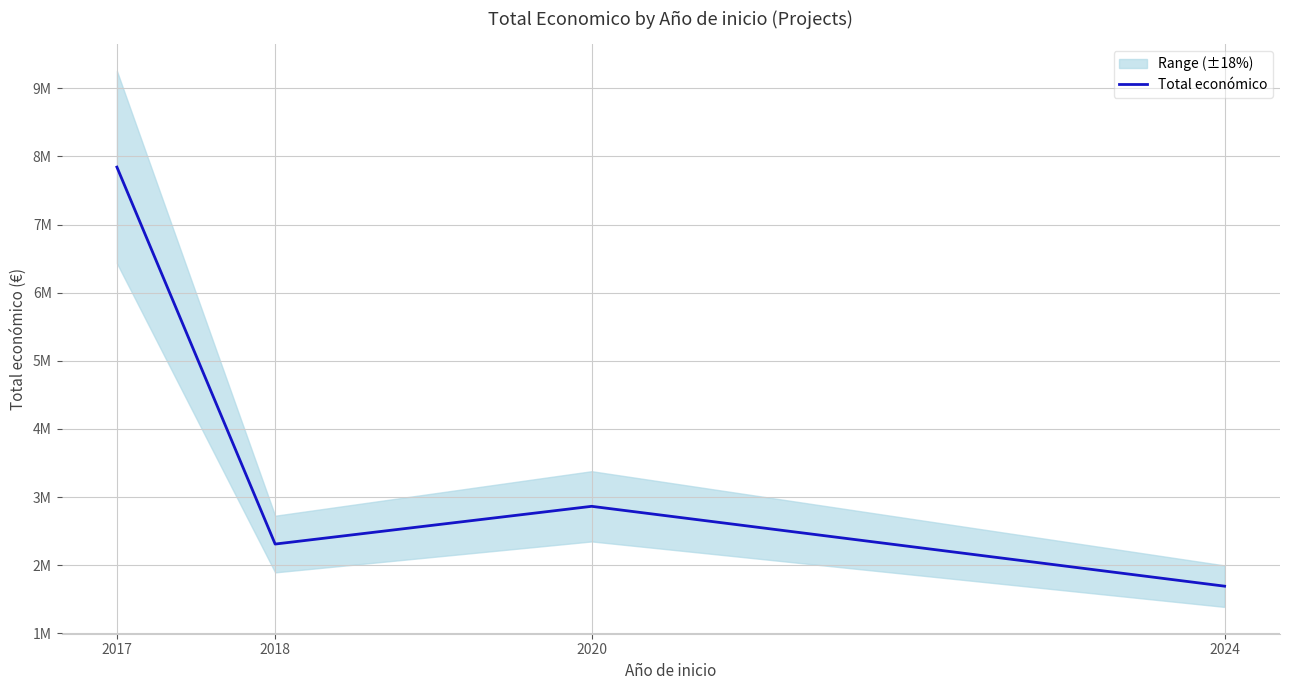

What is the change in value from 2018 to 2020?

+553876